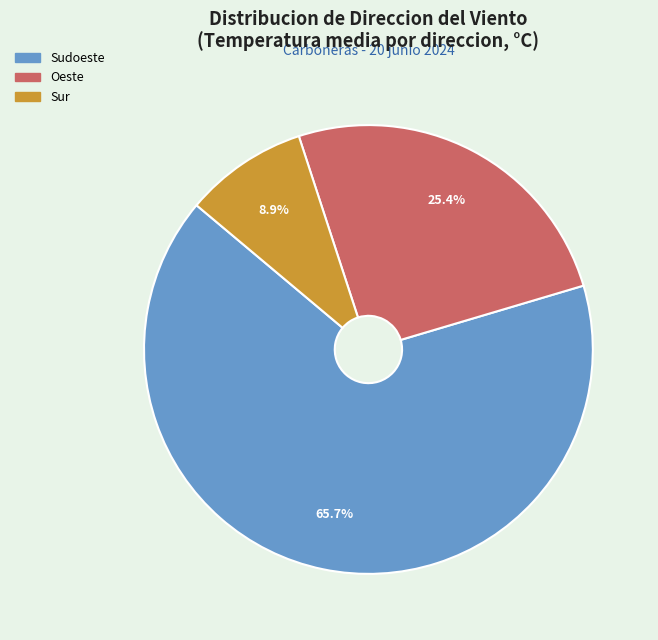

Does any single category account for the majority?

Yes